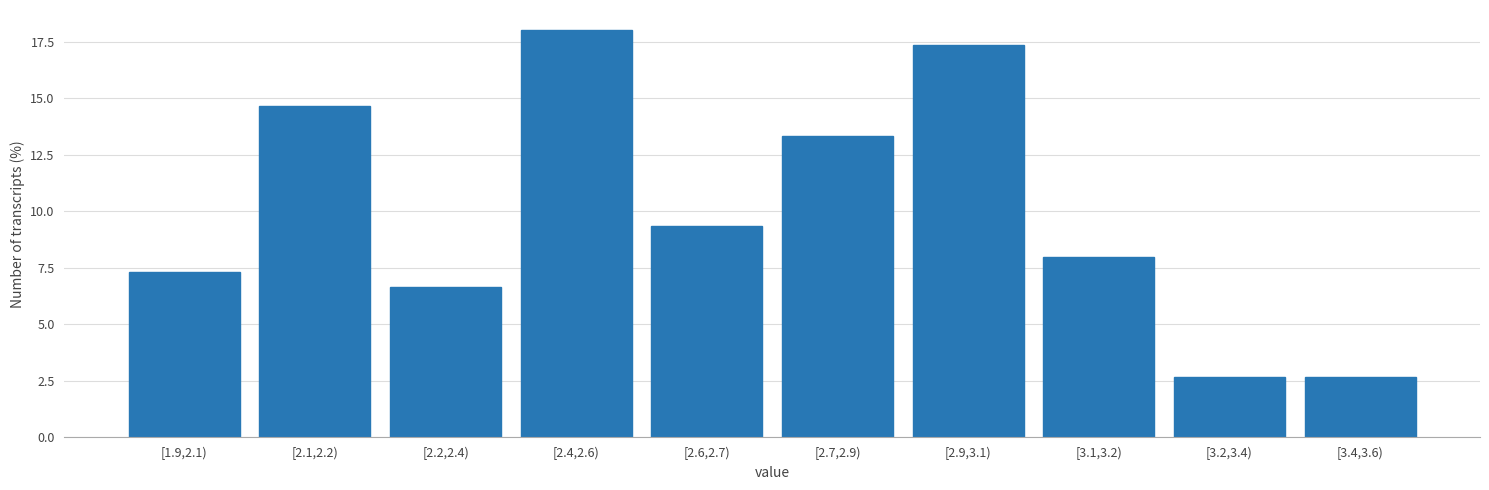

Reading right to left, what are all the values shown in this chart?

2.7	2.7	8.0	17.3	13.3	9.3	18.0	6.7	14.7	7.3